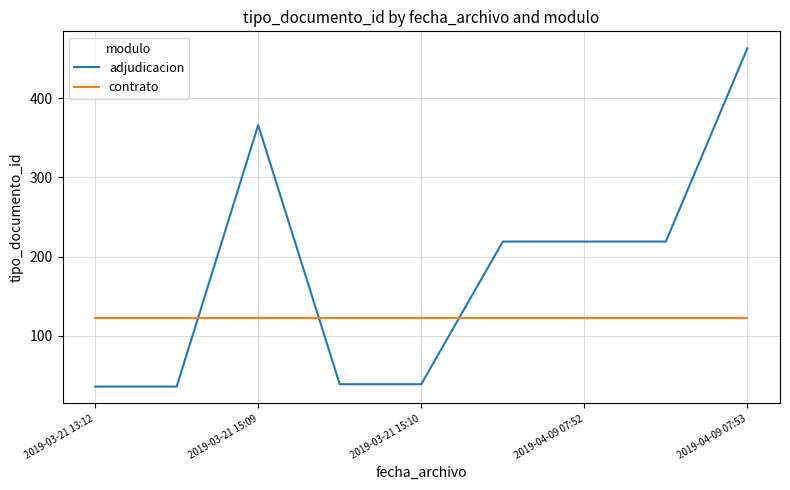

Which series has the largest total across all categories?

adjudicacion